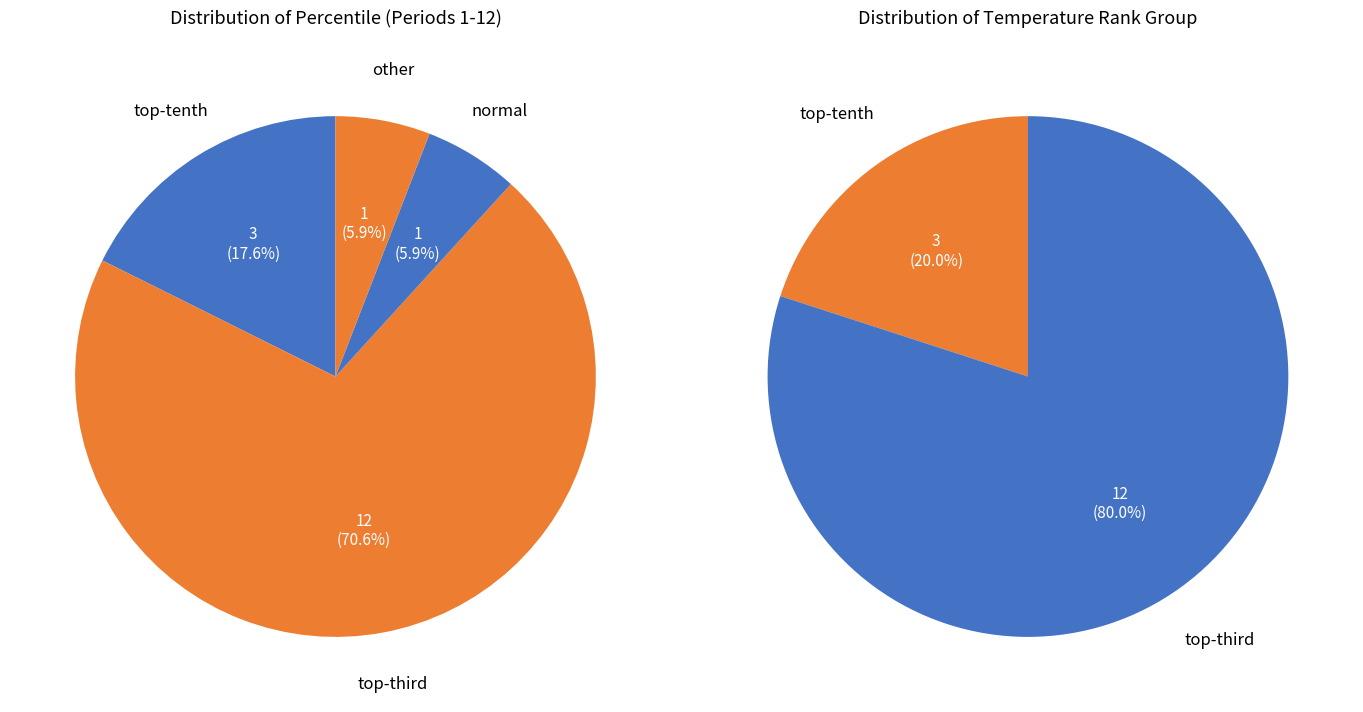

To the nearest percent, what portion does normal represent?

6%